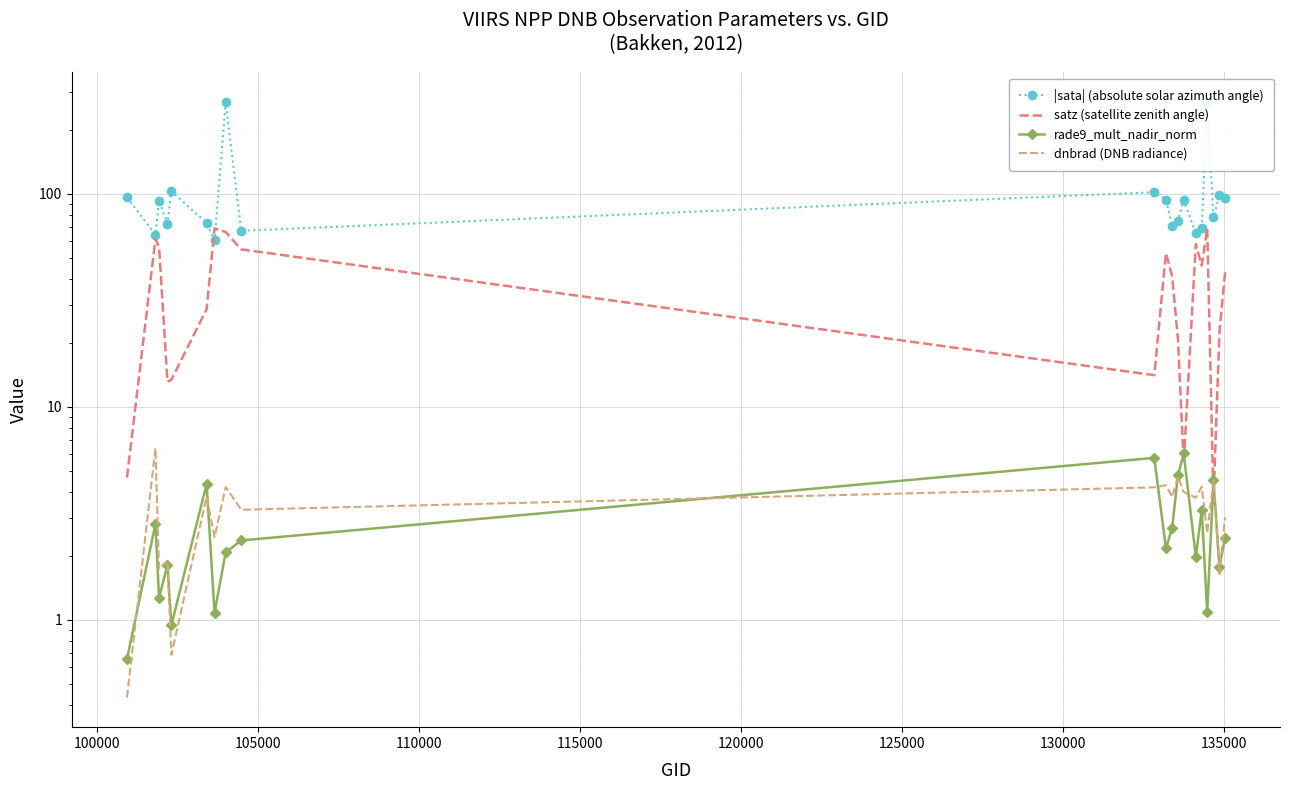

True or false: dnbrad (DNB radiance) has more than 2 interior local peaks.

True